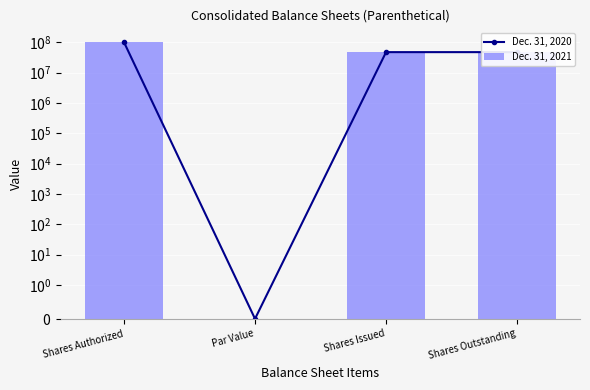

Rank the series by their maximum value, from lowest to highest.

Dec. 31, 2020, Dec. 31, 2021